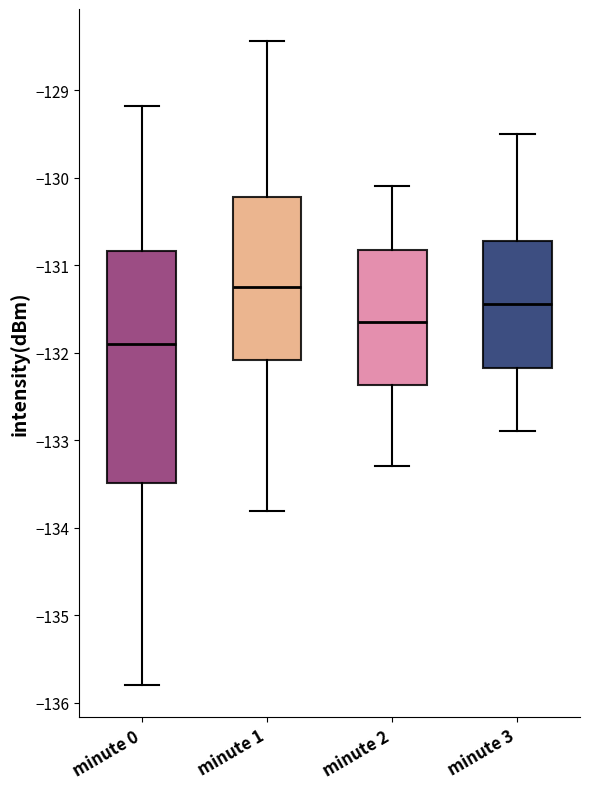

Where is the lower edge of the box for minute 2 on the y-axis? The values are not printed on the chart, so give them approximately, as read against the axis.

-132.4